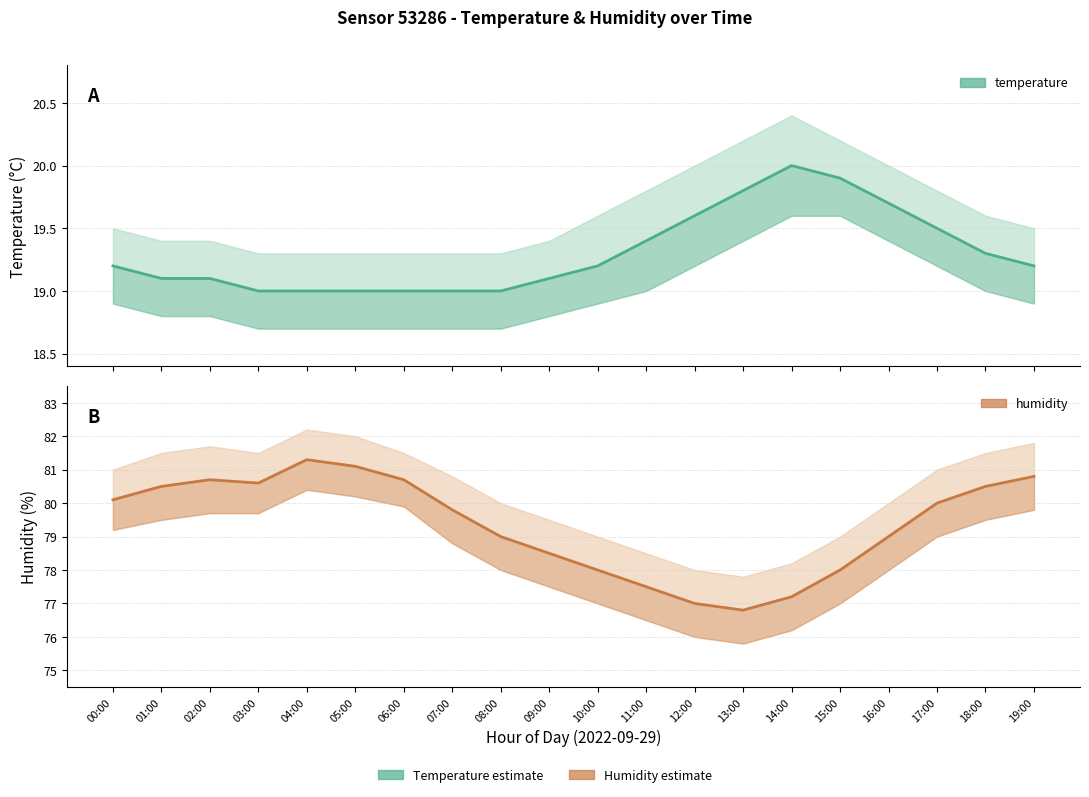

What position from the right is 08:00?

12